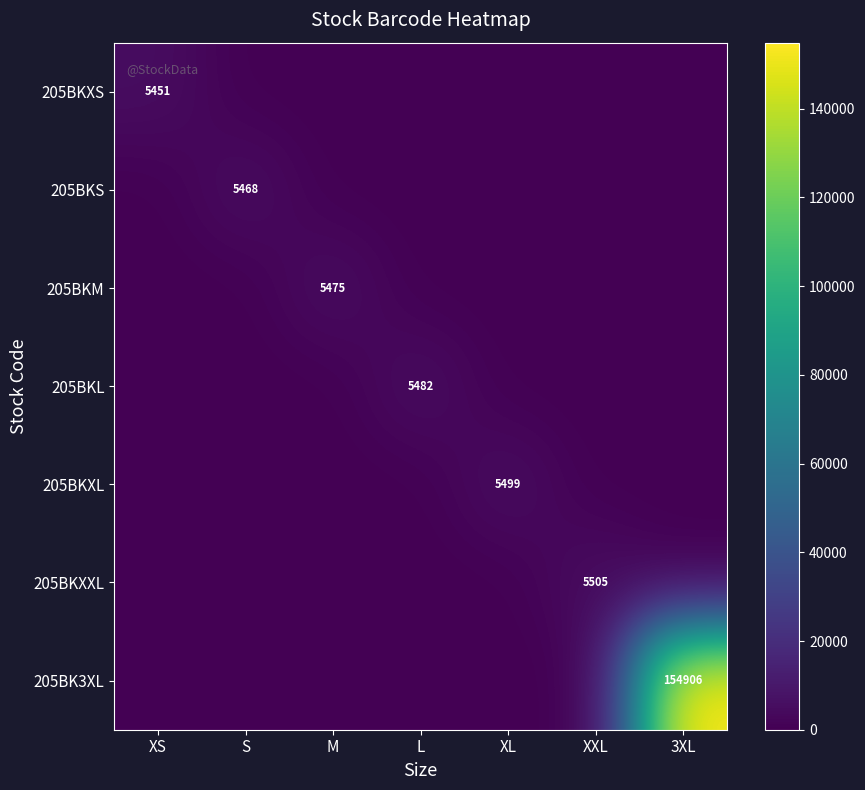

At how many categories does at least one series exceed 82094?

1